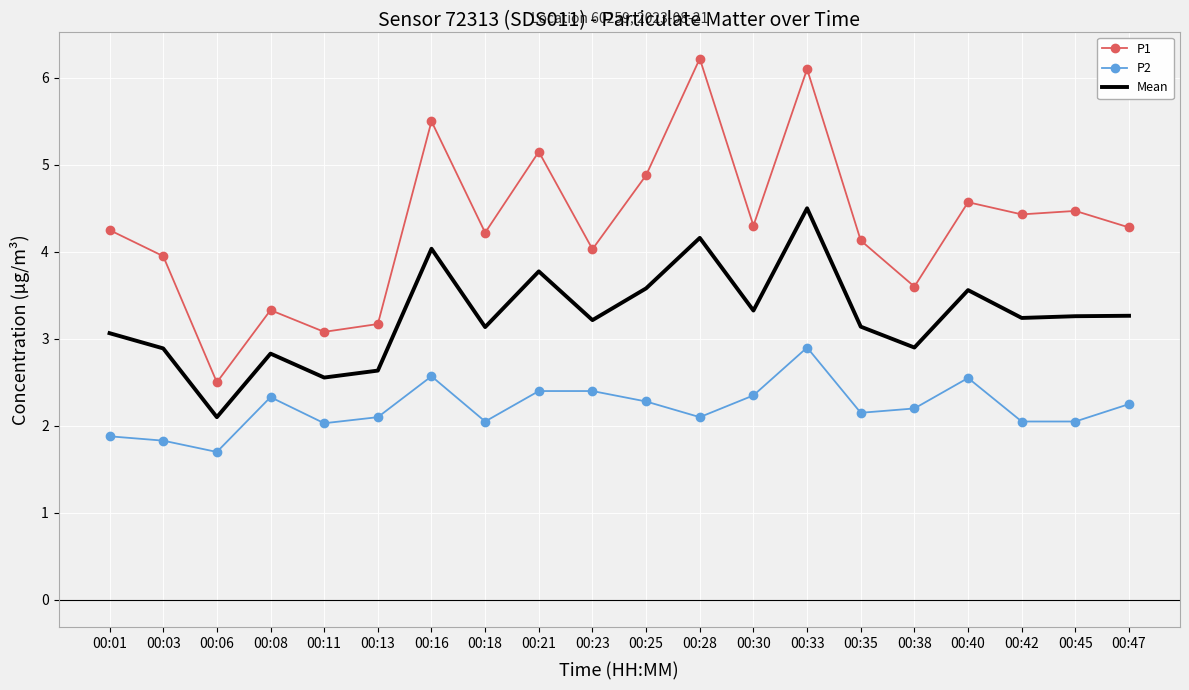

What is the lowest value of the P1 series?

2.5